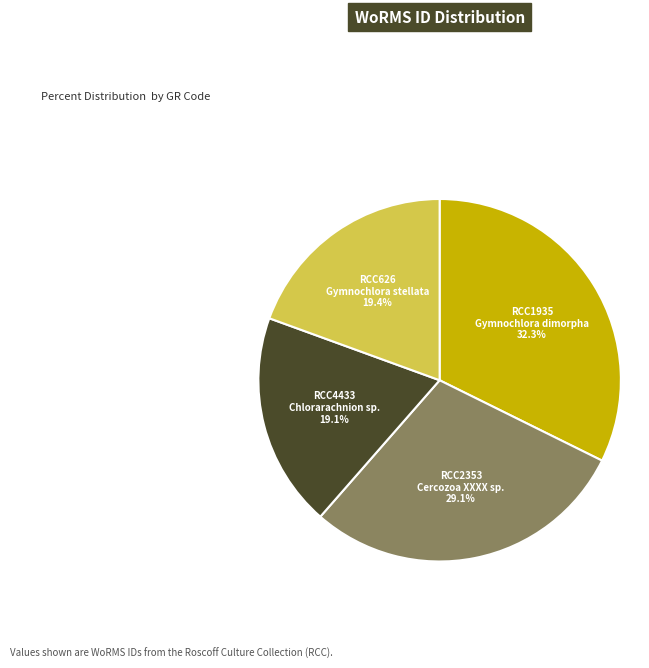

Is there any slice that represents more than half of the pie?

No